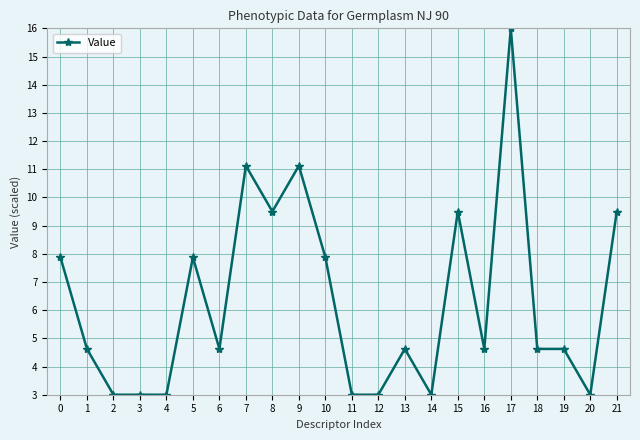

What is the minimum value shown in the chart?

3.0